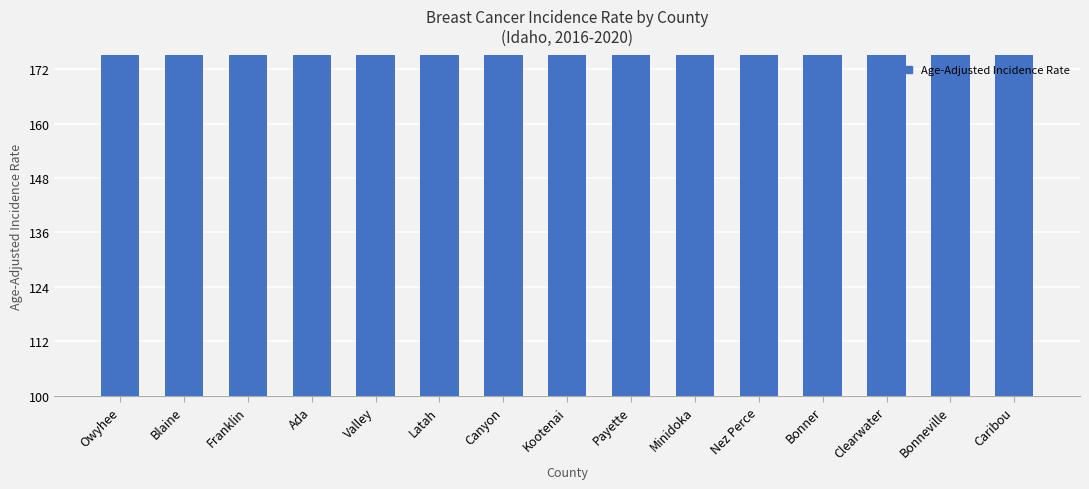

Where is the data nearest to the value 142?

Valley